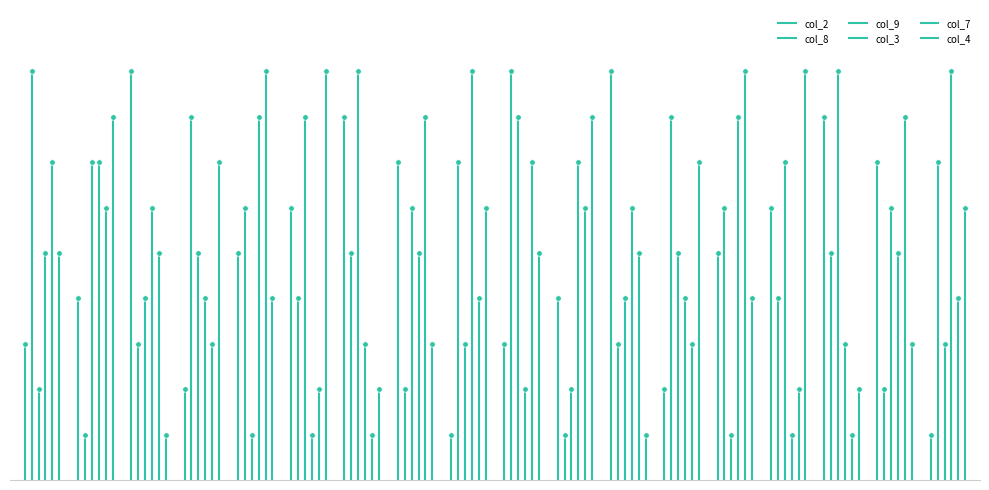

Which label corresponds to the smallest value in the chart?

2